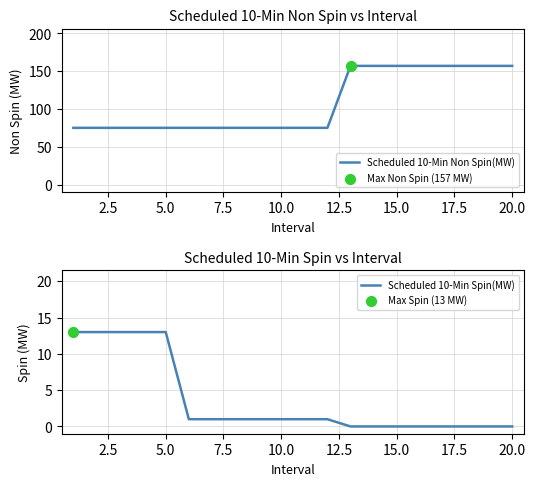

Which series has the largest Y range (max minus min)?

Scheduled 10-Min Non Spin(MW)